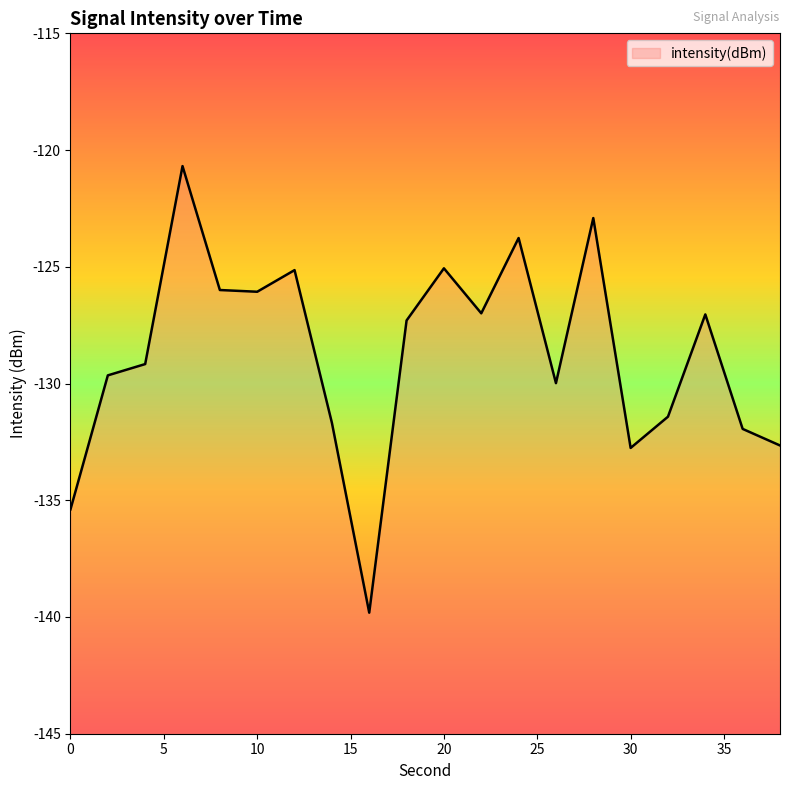

How many interior local peaks (higher than both neighbors) does the data have?

6